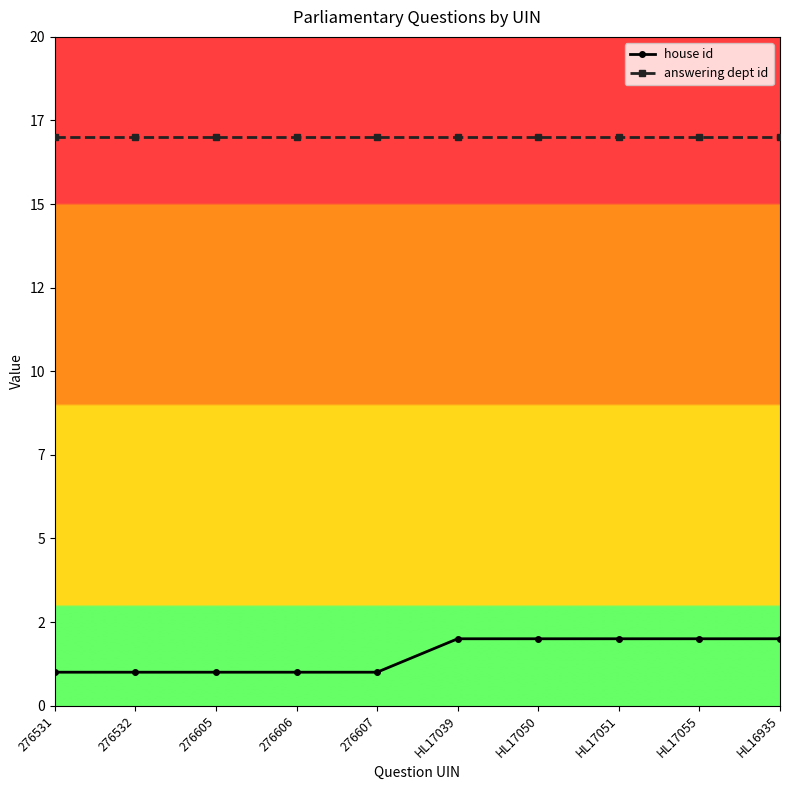

True or false: answering dept id has more than 0 interior local peaks.

False